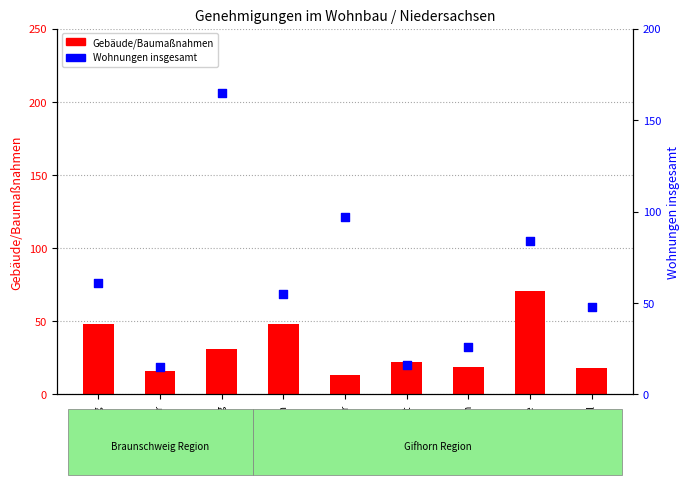

Which series has the largest Y range (max minus min)?

Wohnungen insgesamt